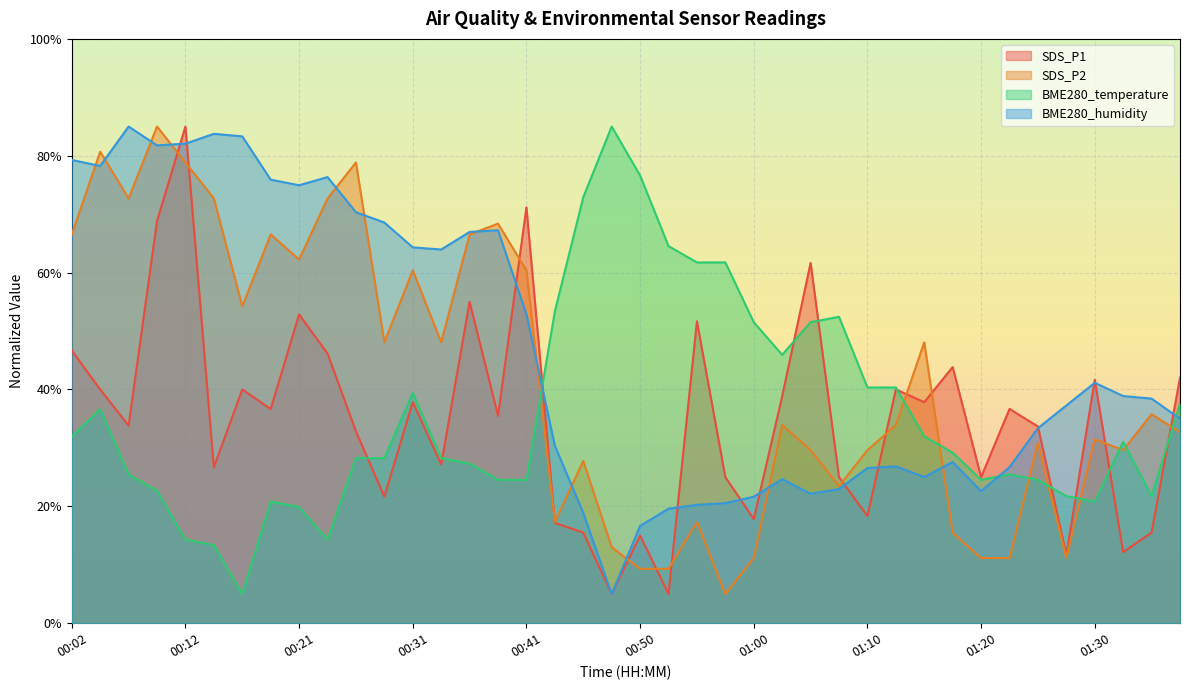

List the labels in order of SDS_P1 value, smallest first.

00:48, 00:53, 01:27, 01:32, 00:50, 00:46, 01:35, 00:43, 01:00, 01:10, 00:29, 00:58, 01:07, 01:20, 00:14, 00:33, 00:26, 01:25, 00:07, 00:38, 00:19, 01:23, 00:31, 01:15, 01:03, 00:04, 00:16, 01:13, 01:30, 01:38, 01:18, 00:24, 00:02, 00:55, 00:21, 00:36, 01:05, 00:09, 00:41, 00:12